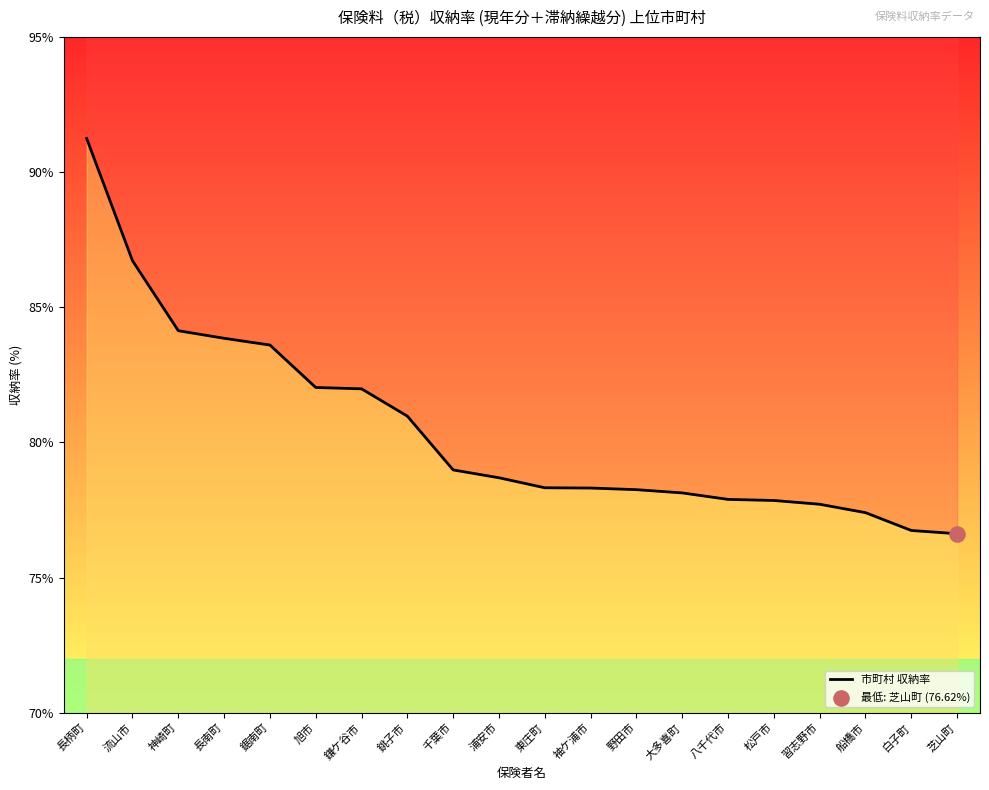

Between 大多喜町 and 千葉市, which is larger?

千葉市